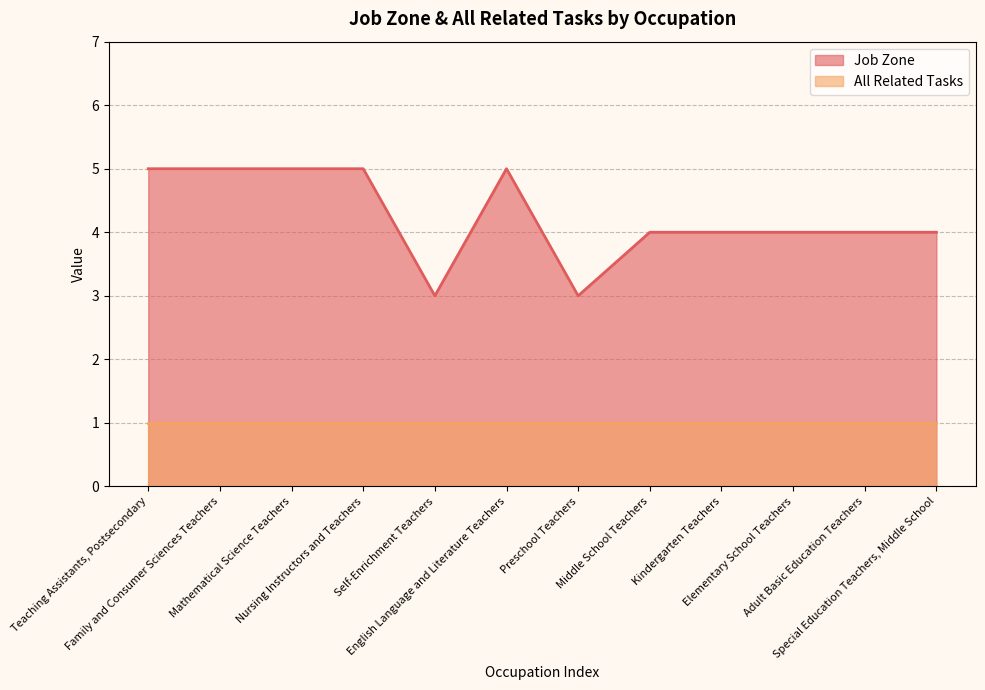

How many points are higher than both their immediate neighbors (excluding endpoints)?

1